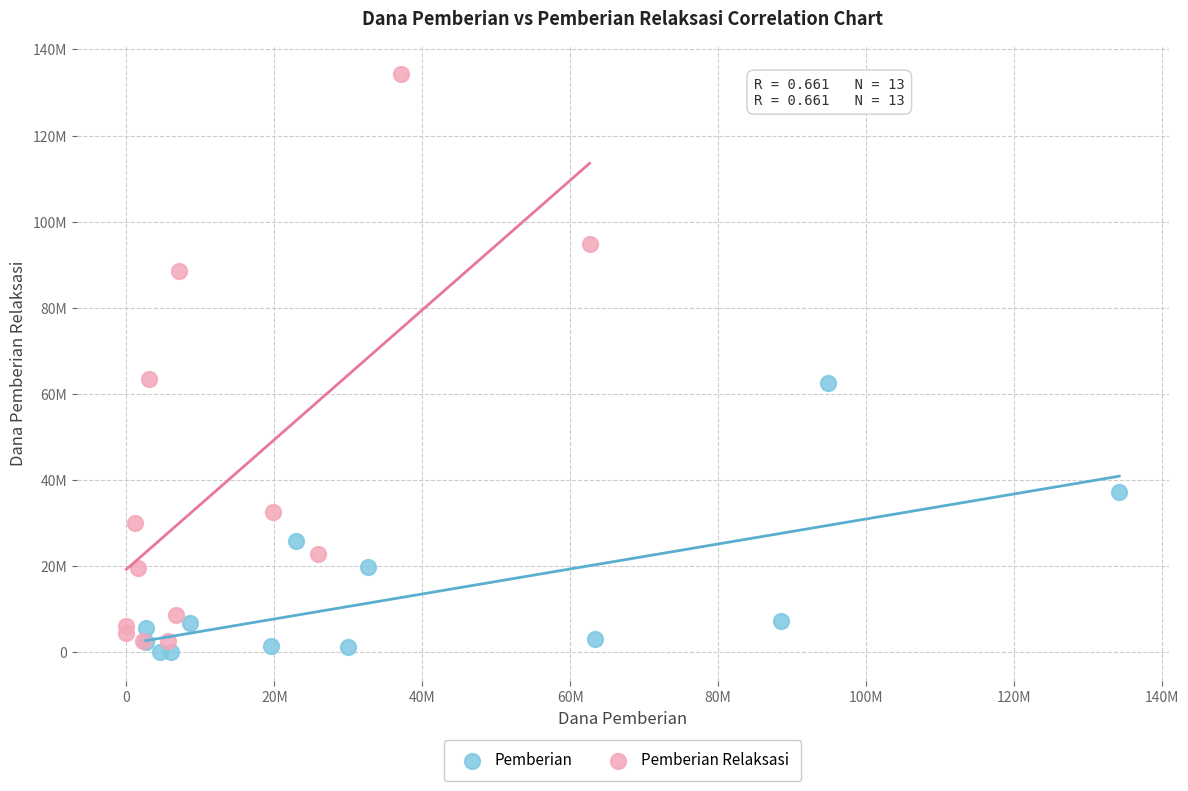

Which series has the largest Y range (max minus min)?

Pemberian Relaksasi